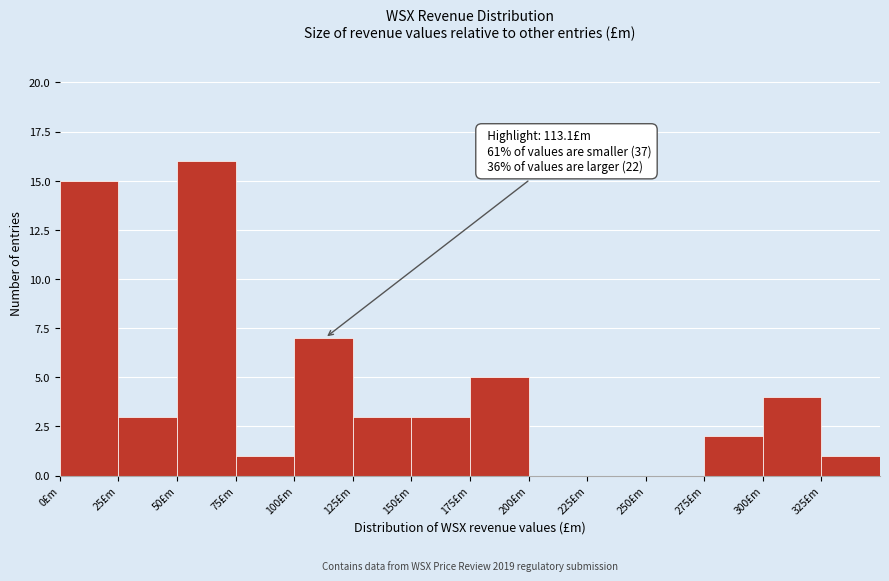

Which range on the x-axis has the tallest bar?

50 to 75